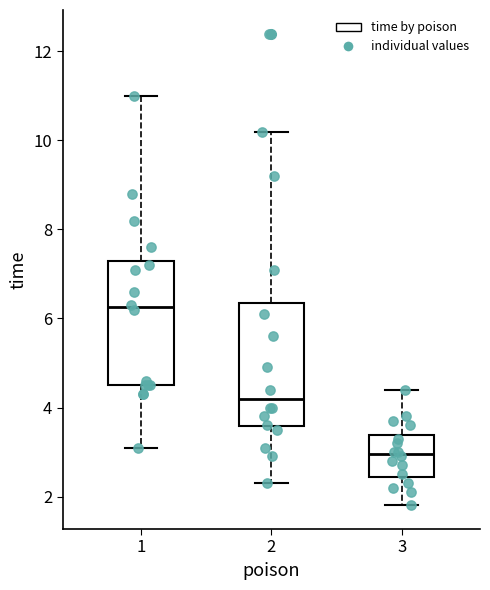

Reading left to right, read every box against the y-axis: the position of its median line, the range the box covers, and the ends of its whiskers. The values are not printed on the chart, so give them approximately, as read against the axis.

1: median 6.2, box 4.6 to 7.4, whiskers 3.2 to 11.0
2: median 4.2, box 3.6 to 6.4, whiskers 2.4 to 10.2
3: median 3.0, box 2.4 to 3.4, whiskers 1.8 to 4.4